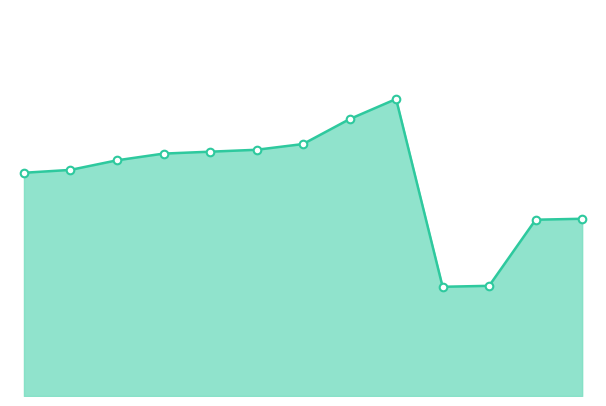

Which series has the largest total across all categories?

WoRMS ID line